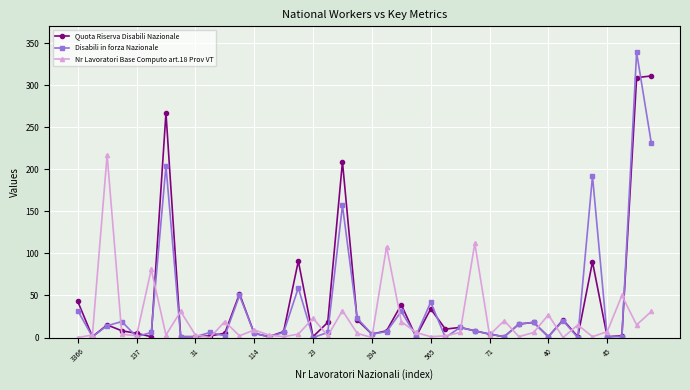

Which series has the largest total across all categories?

Quota Riserva Disabili Nazionale